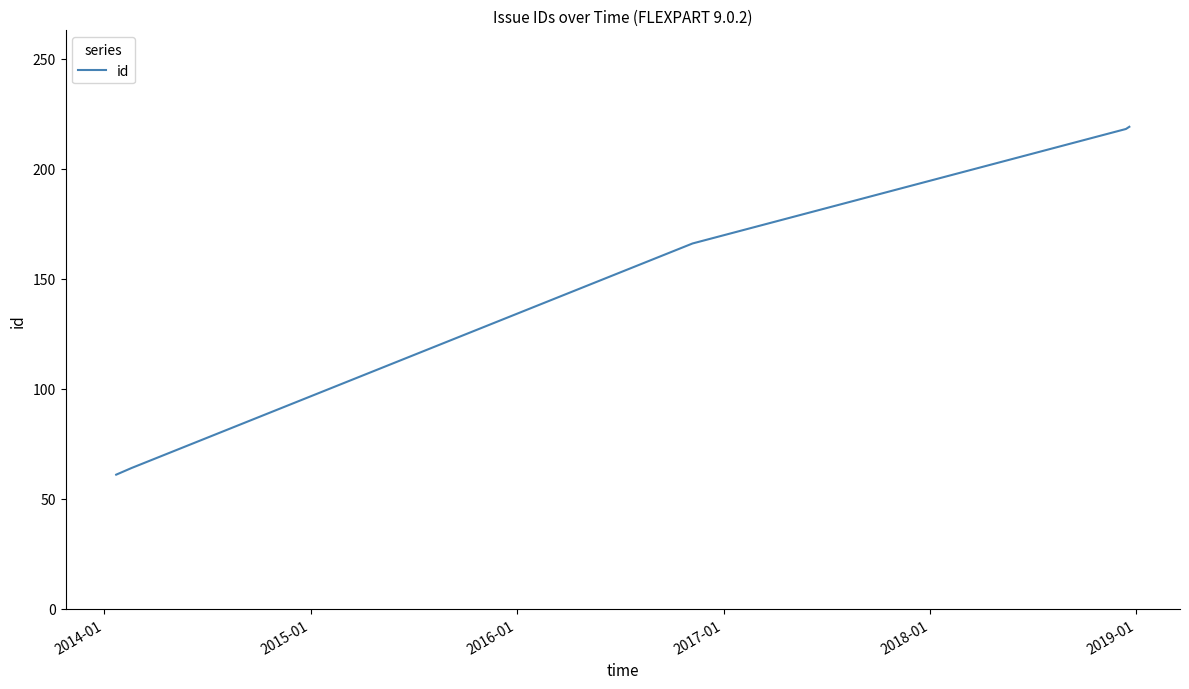

What is the sum of all values?

728